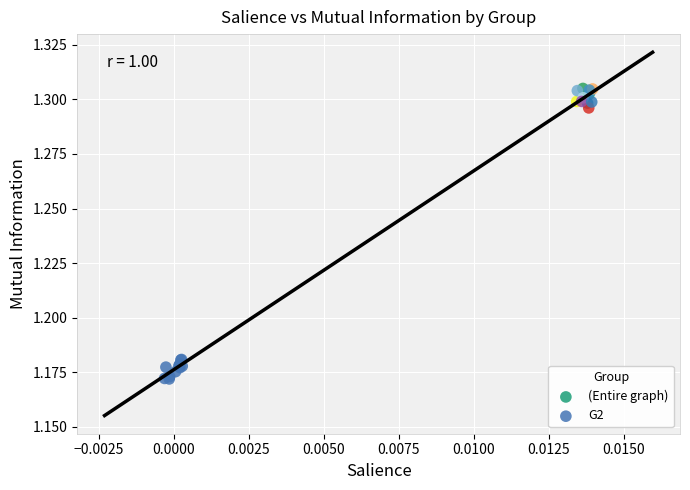

Which series reaches the maximum Y coordinate?

(Entire graph)